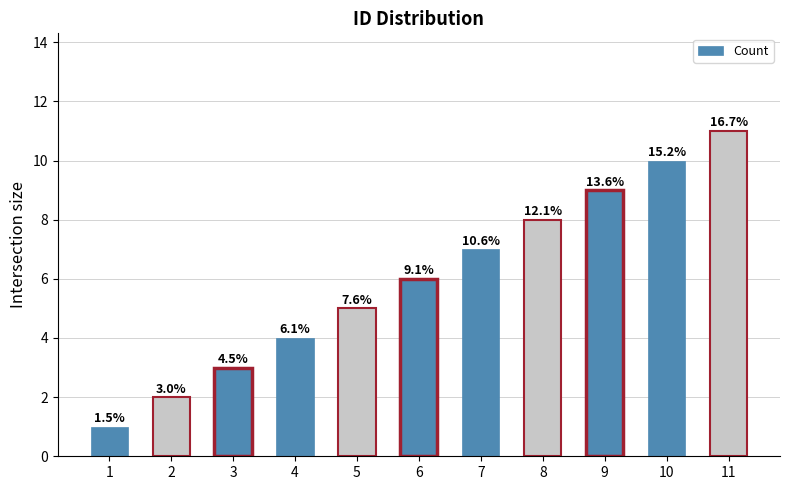

What is the change in value from 5 to 9?

+4